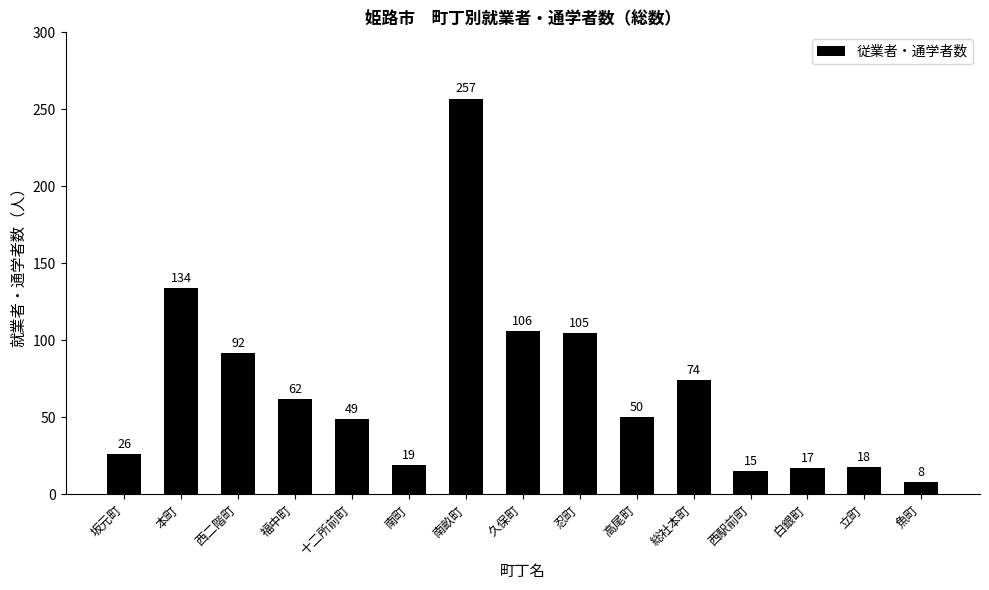

What is the difference between the values at 坂元町 and 総社本町?

48